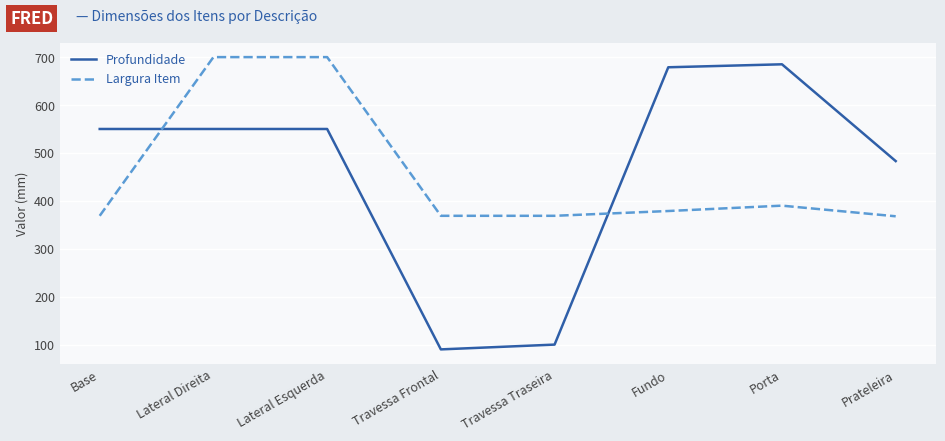

What are all the series names shown in the legend?

Profundidade, Largura Item